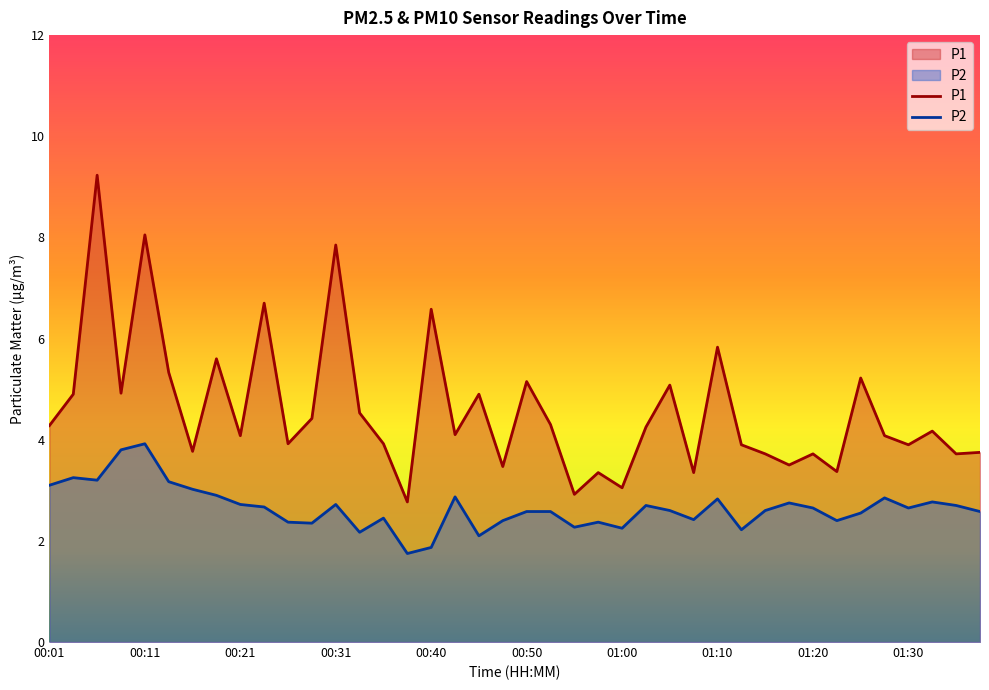

At which label does P2 reach its peak?

00:11